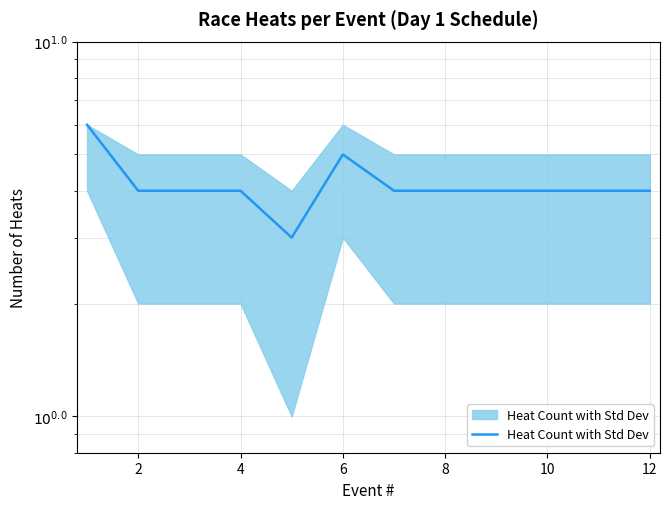

What is the smallest value displayed?

3